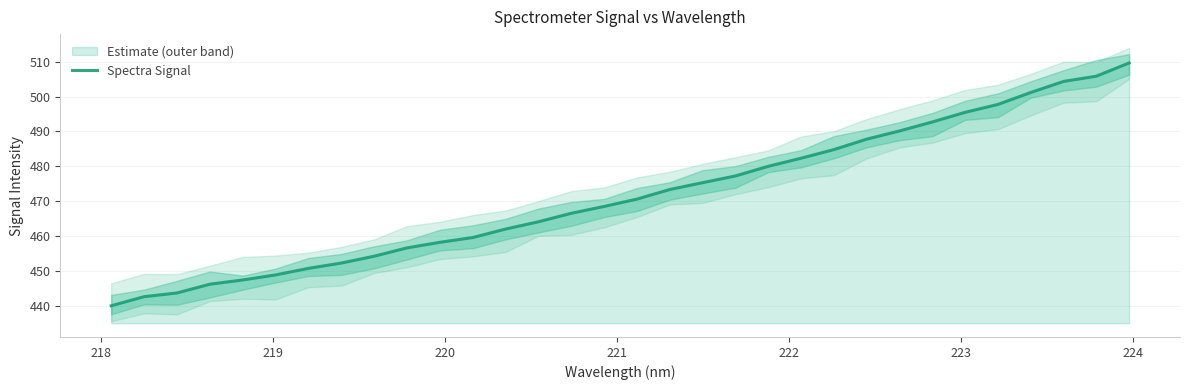

What is the maximum value shown in the chart?

509.7